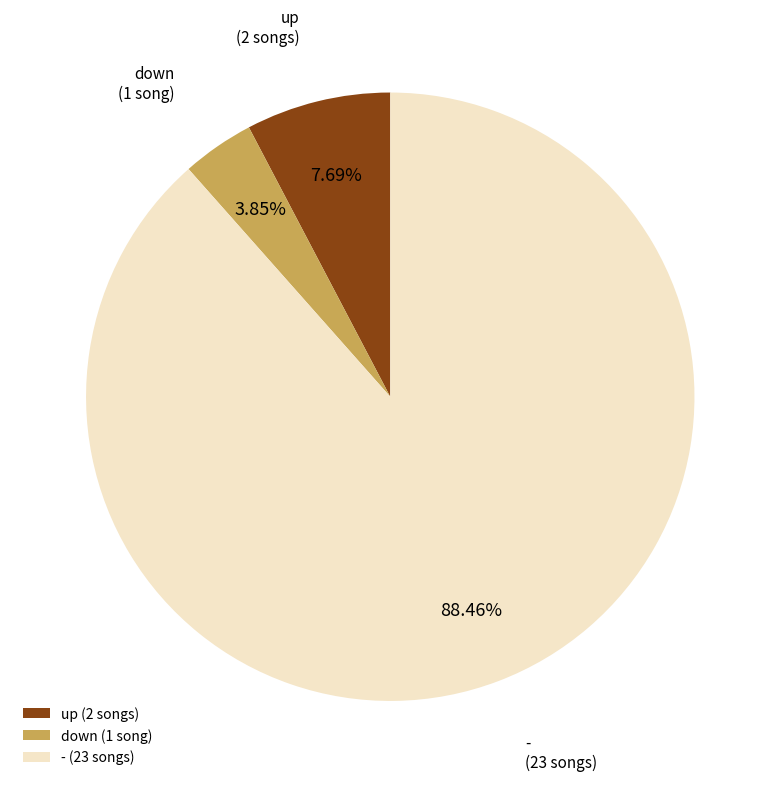

To the nearest percent, what is the combined percentage of - and down?

92%